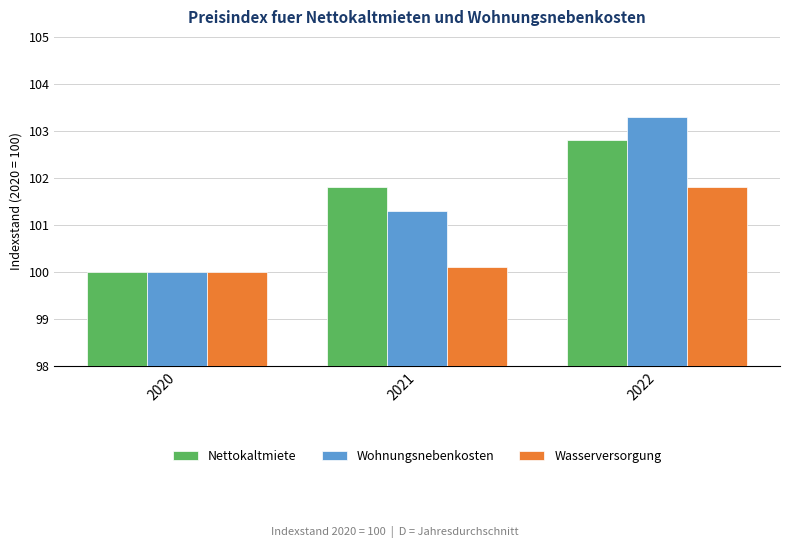

How many series are shown in this chart?

3